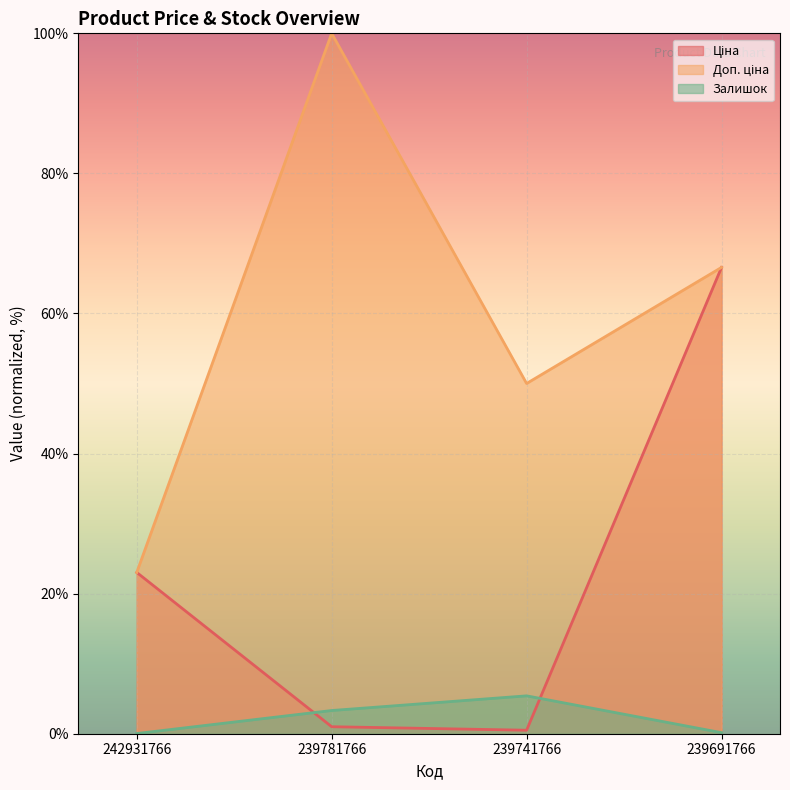

Between 239781766 and 242931766, which is larger?

242931766